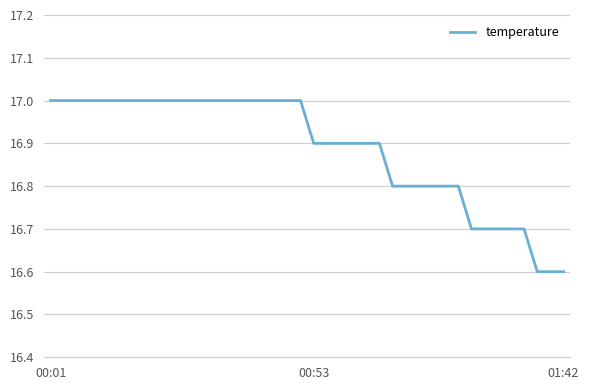

What is the greatest value displayed?

17.0